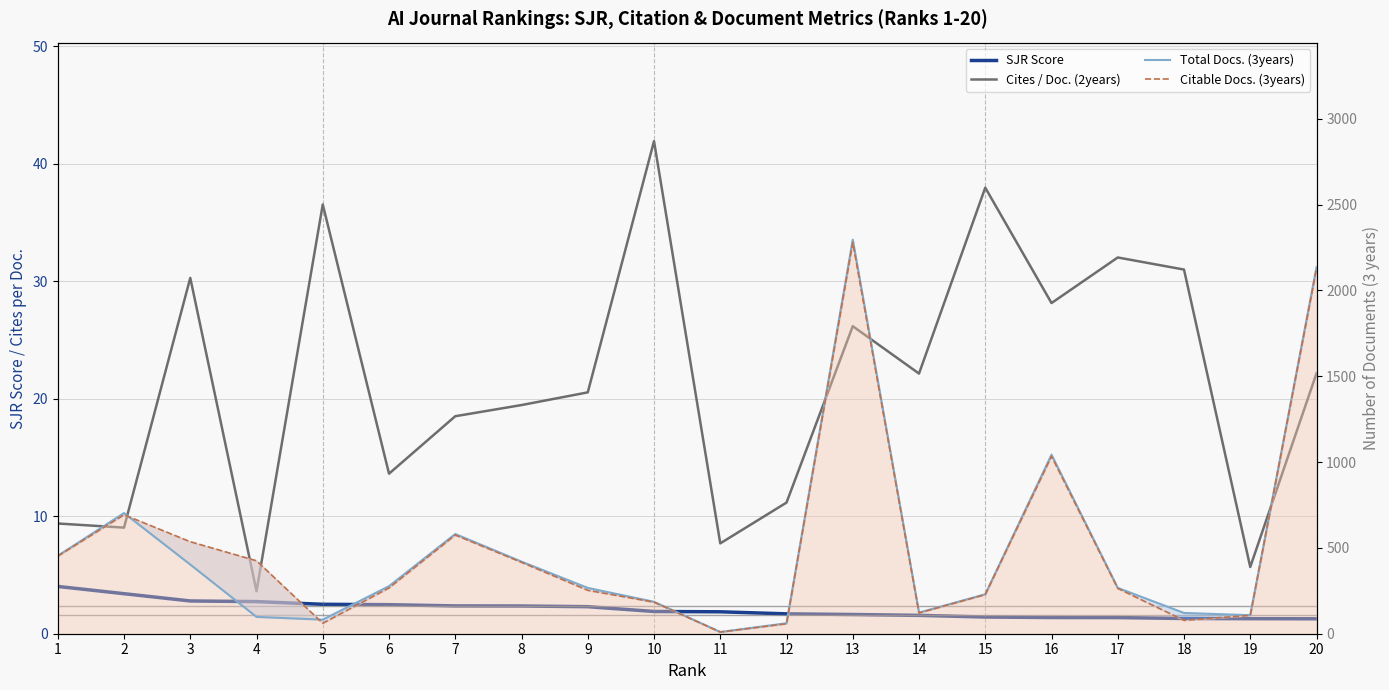

What is the sum of all SJR Score values?

41.6